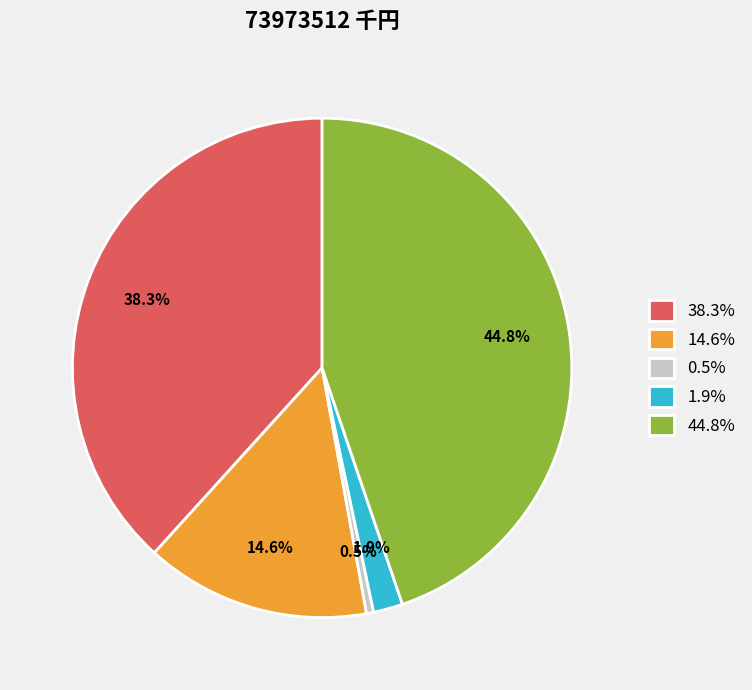

Does any single category account for the majority?

No